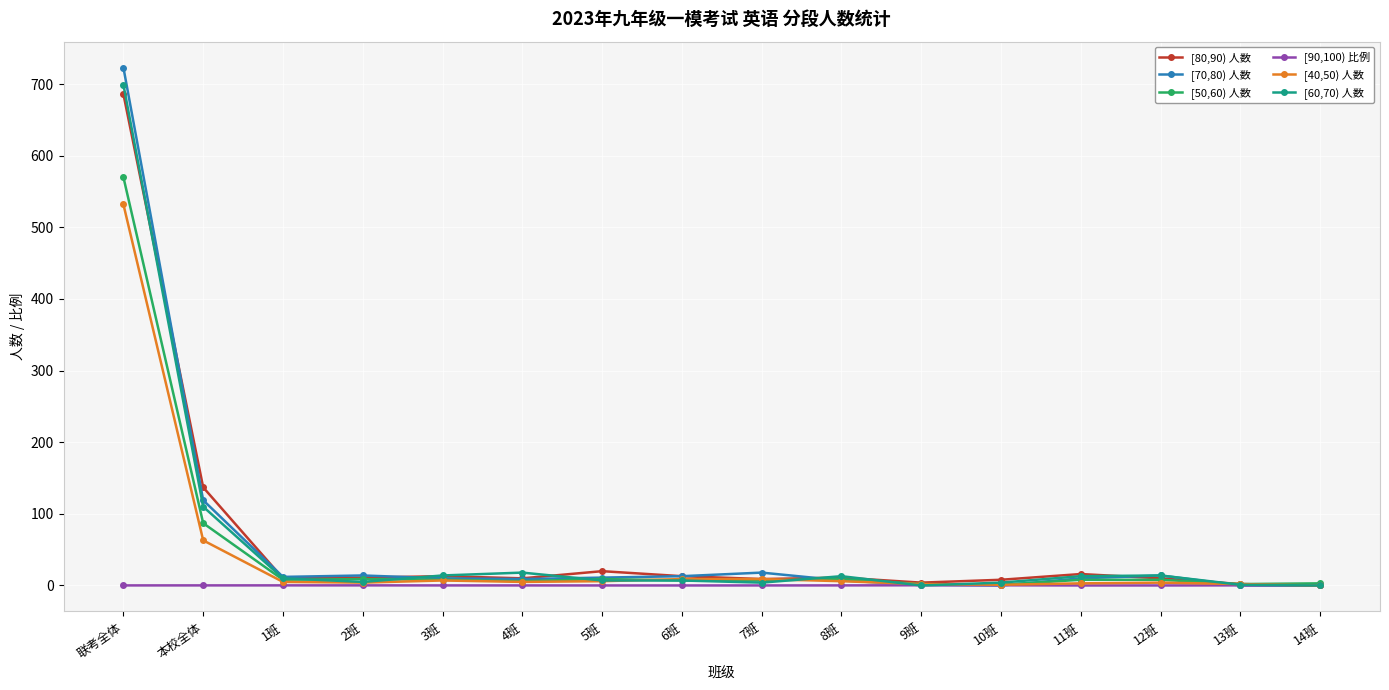

Where is [50,60) 人数 nearest to the value 285?

本校全体